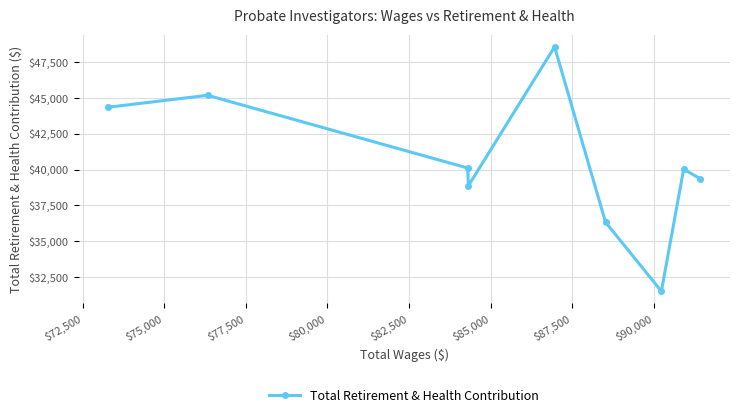

Reading left to right, extract all data points from this chart.

44343	45172	40107	38873	48549	36332	31520	40026	39354